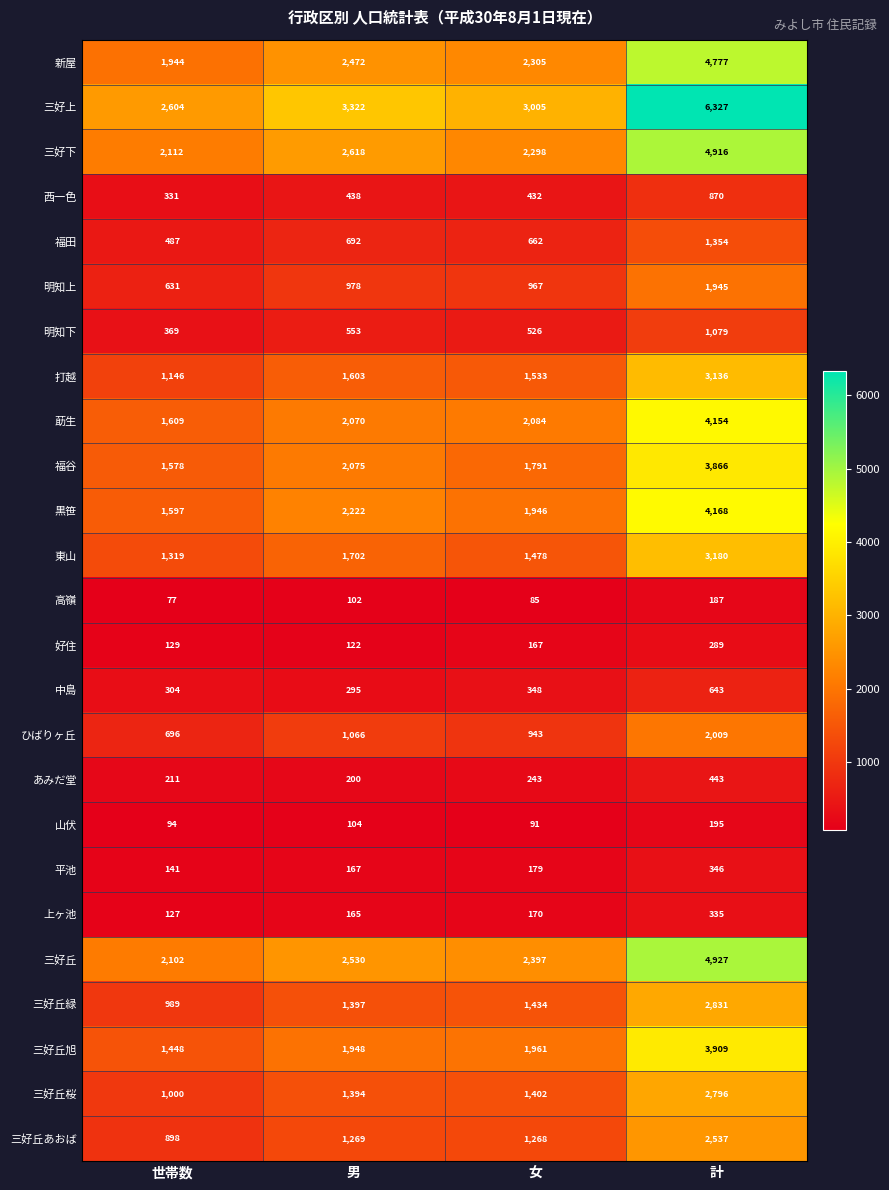

The 平池 series shows 141 at 世帯数. True or false?

True